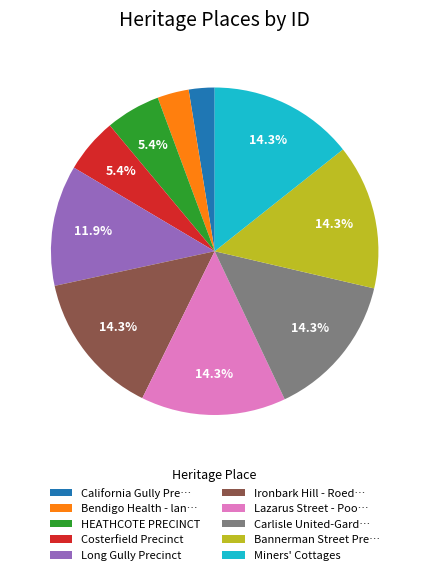

What portion of the pie excludes Long Gully Precinct?

88.1%